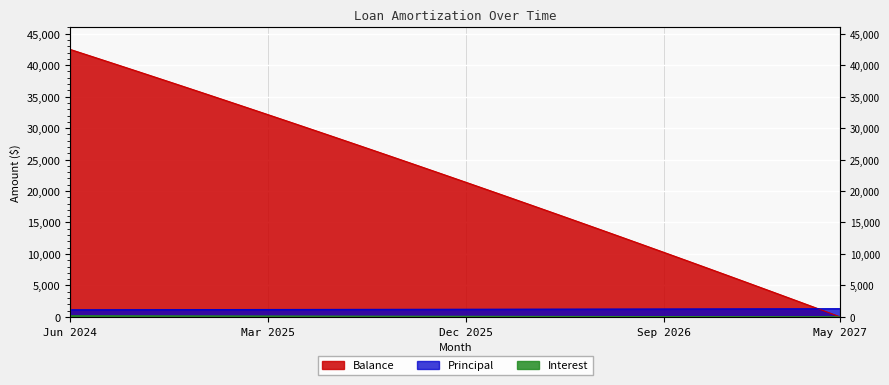

What are all the series names shown in the legend?

Balance, Principal, Interest